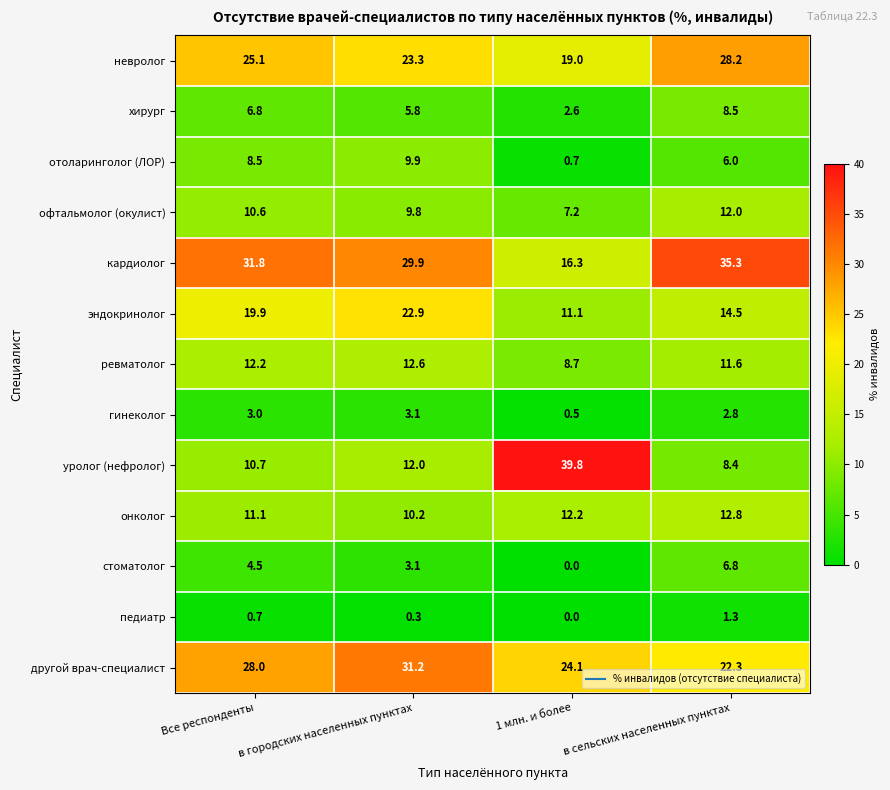

How many distinct data groups are displayed?

13